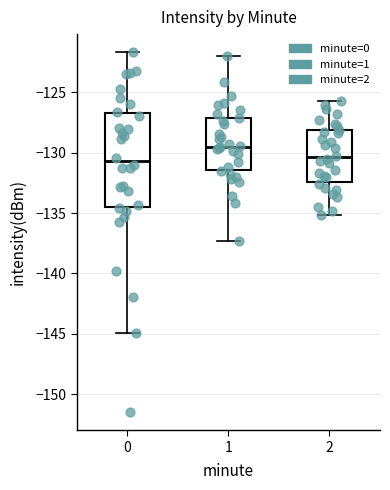

Where does the lower whisker of the box at x = 2 end on the y-axis? The values are not printed on the chart, so give them approximately, as read against the axis.

-135.0